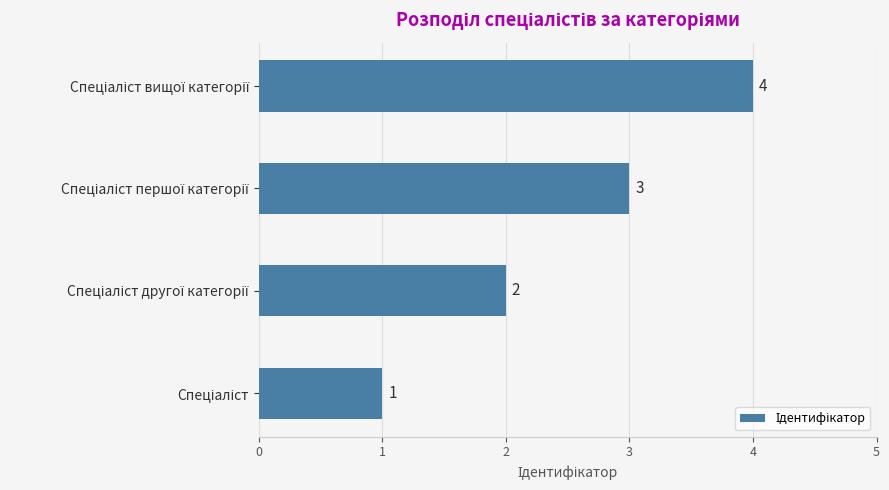

Are the bars horizontal?

Yes